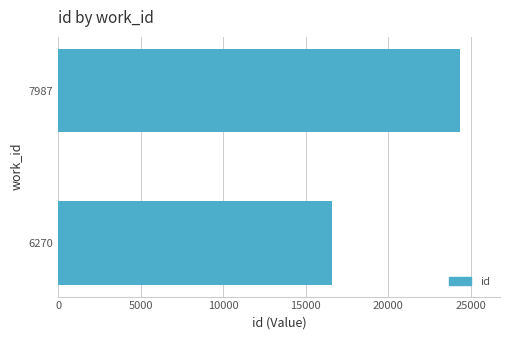

What is the value of the 2nd bar from the left?

24330